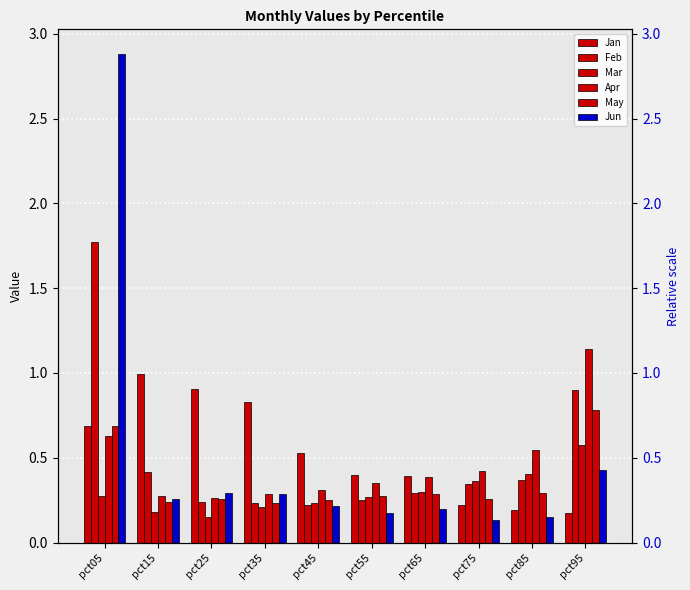

What is the greatest value displayed?

2.9